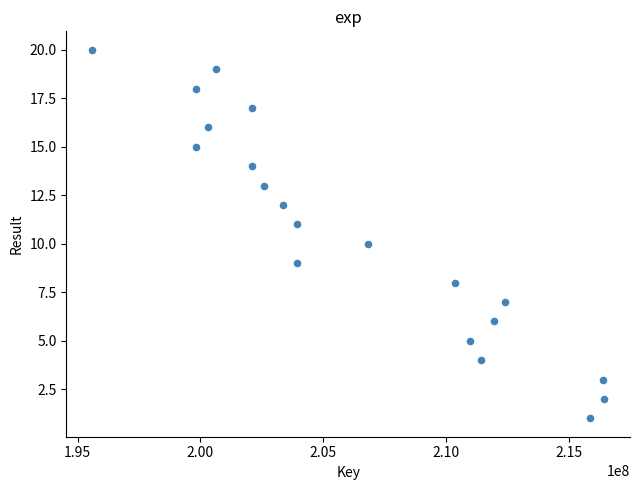

What is the range of X values (max minus min)?

20879298